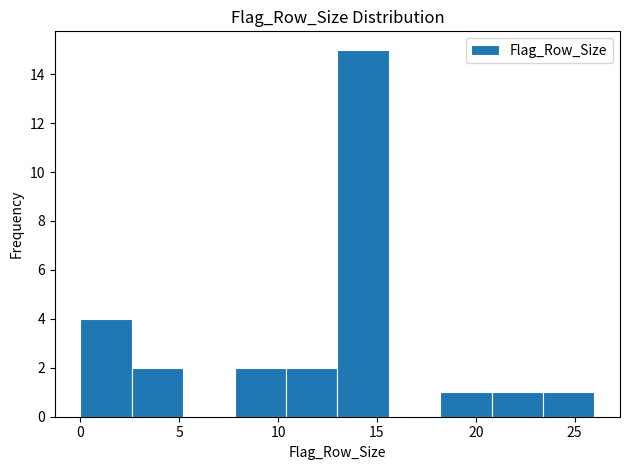

Which range on the x-axis has the tallest bar?

13.0 to 15.6